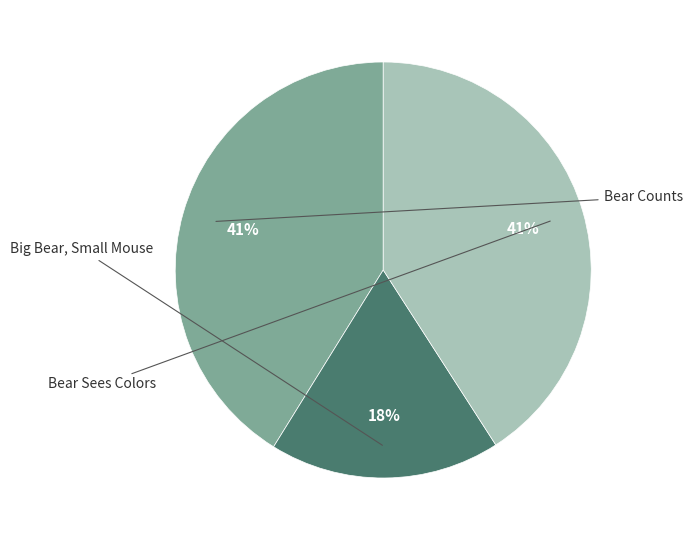

Is there a majority slice in this chart?

No